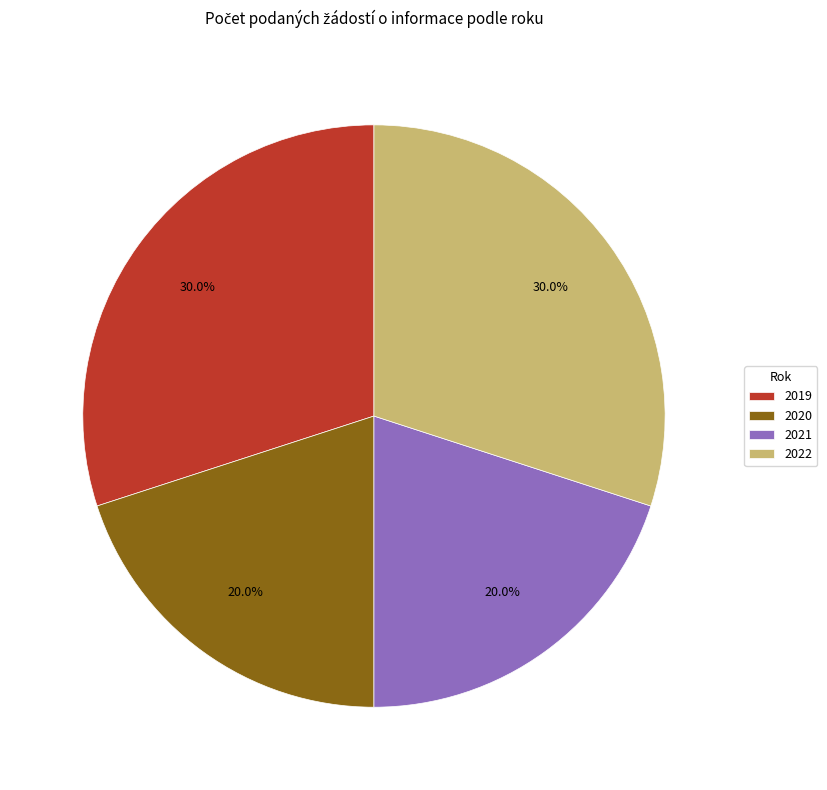

Approximately how many times larger is the value at 2022 compared to 2020?

1.5